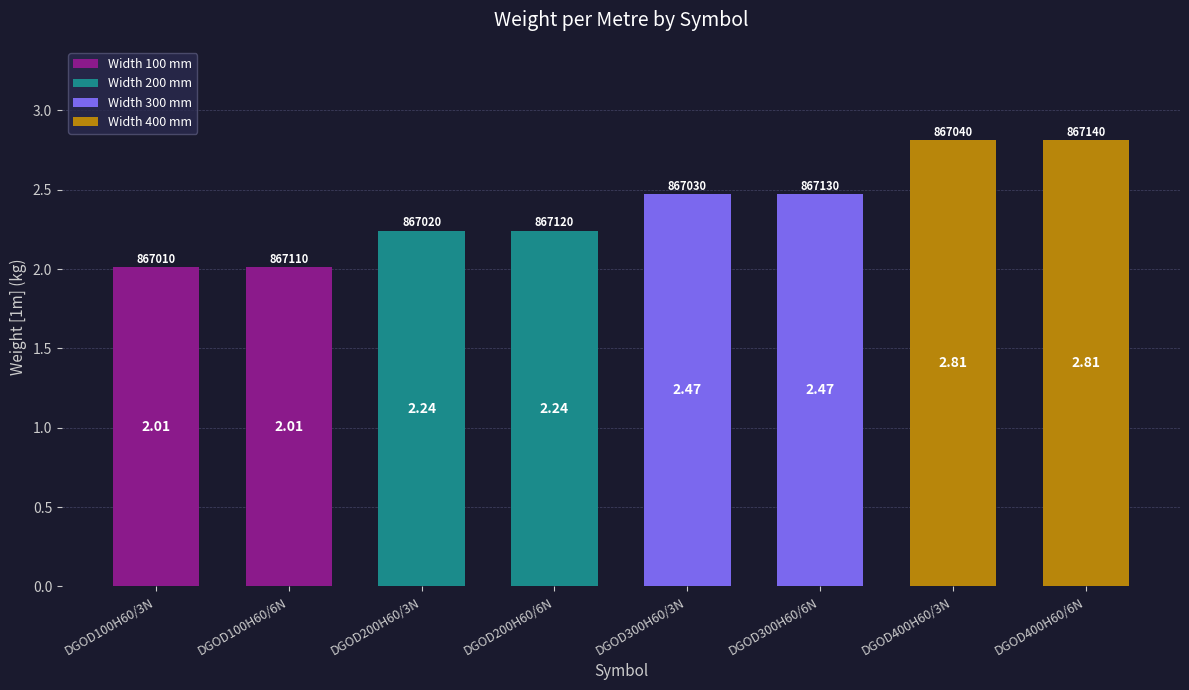

Approximately how many times larger is the value at DGOD100H60/6N compared to DGOD100H60/3N?

1.0